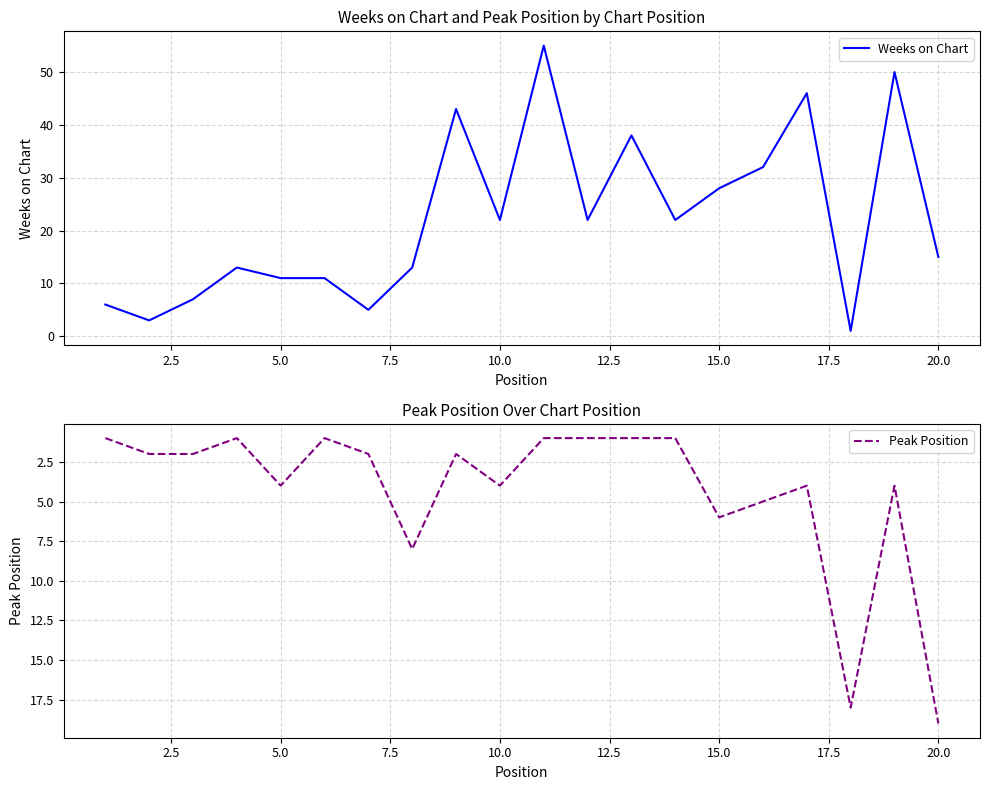

Reading right to left, extract all data points from this chart.

Weeks on Chart: 15	50	1	46	32	28	22	38	22	55	22	43	13	5	11	11	13	7	3	6
Peak Position: 19	4	18	4	5	6	1	1	1	1	4	2	8	2	1	4	1	2	2	1